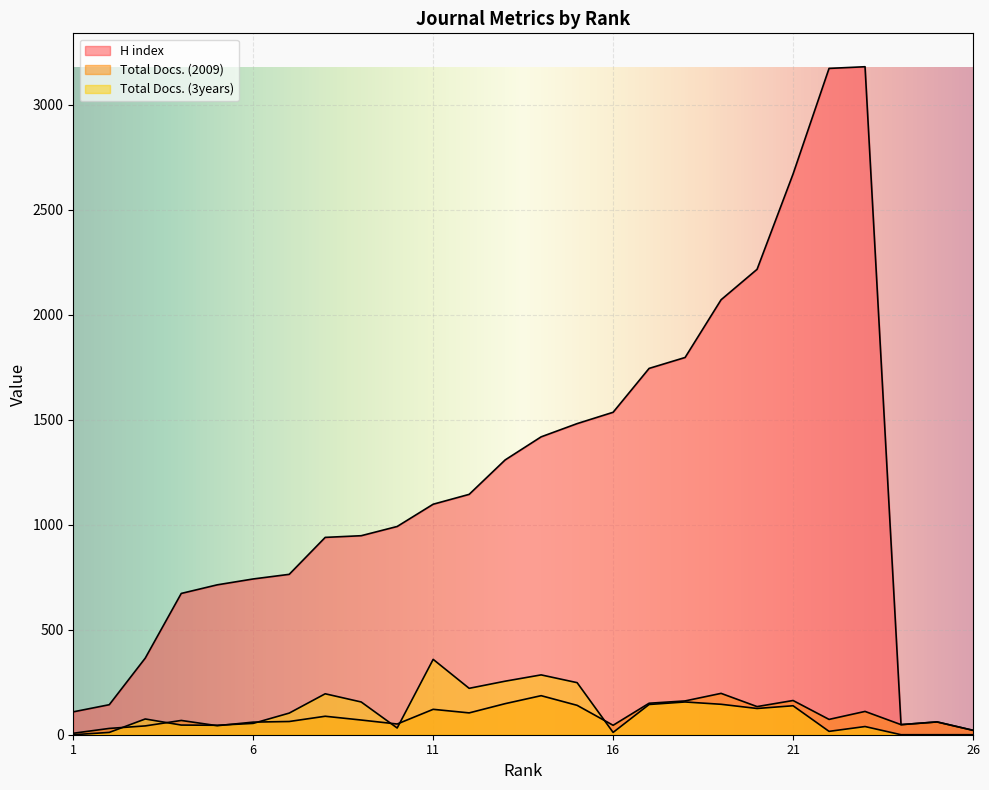

Reading left to right, list all the values displayed in this chart.

H index: 109	143	365	673	714	742	764	940	948	992	1098	1145	1309	1419	1482	1536	1745	1797	2072	2217	2671	3174	3182	48	61	21
Total Docs. (2009): 7	30	42	68	43	60	63	88	70	51	121	104	148	186	140	45	150	161	197	134	163	73	111	48	61	21
Total Docs. (3years): 0	11	75	46	45	54	103	195	156	32	359	221	255	285	248	11	144	156	145	125	138	16	39	0	0	0